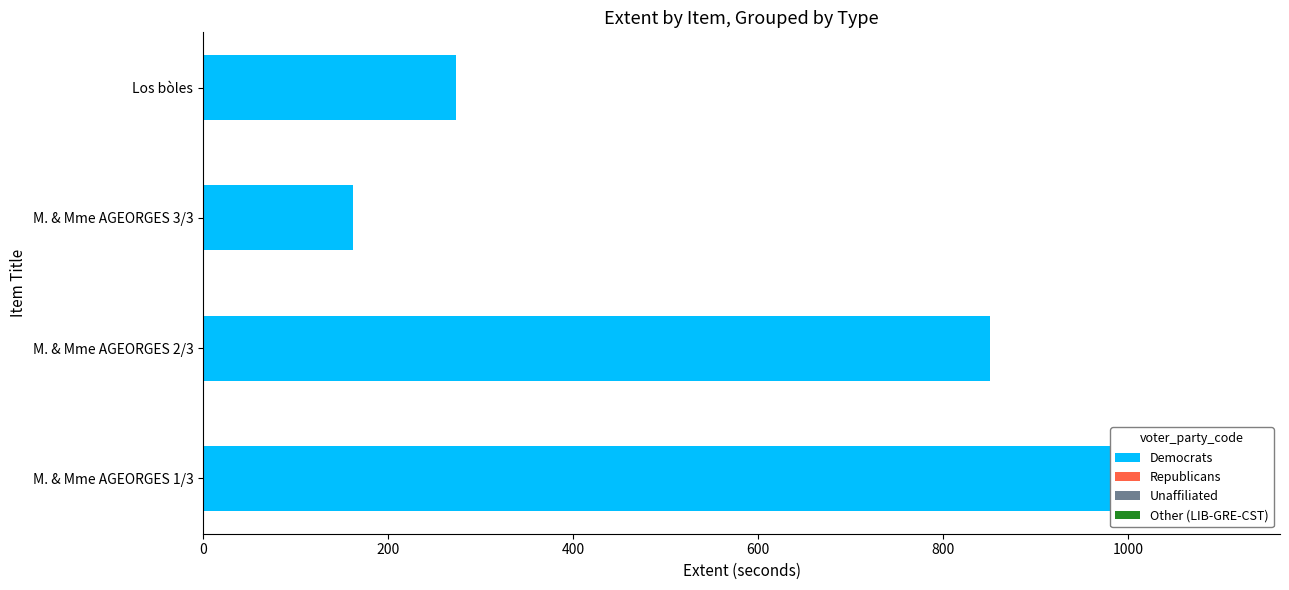

Which series has the widest spread of values?

Democrats